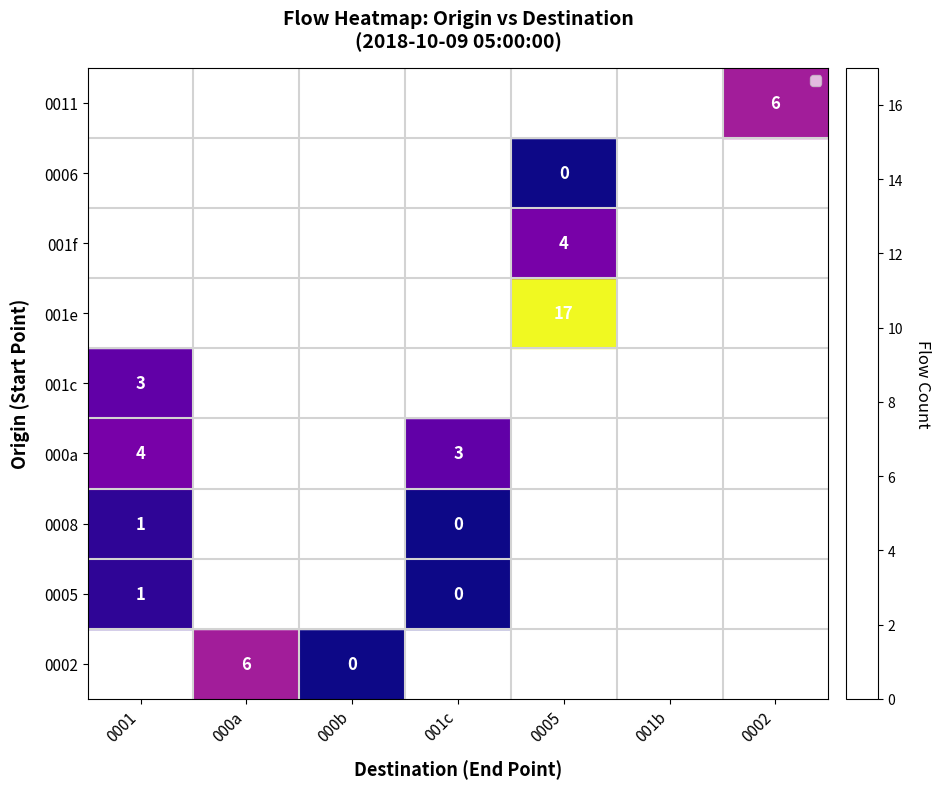

How many values in 0005 are above zero?

1